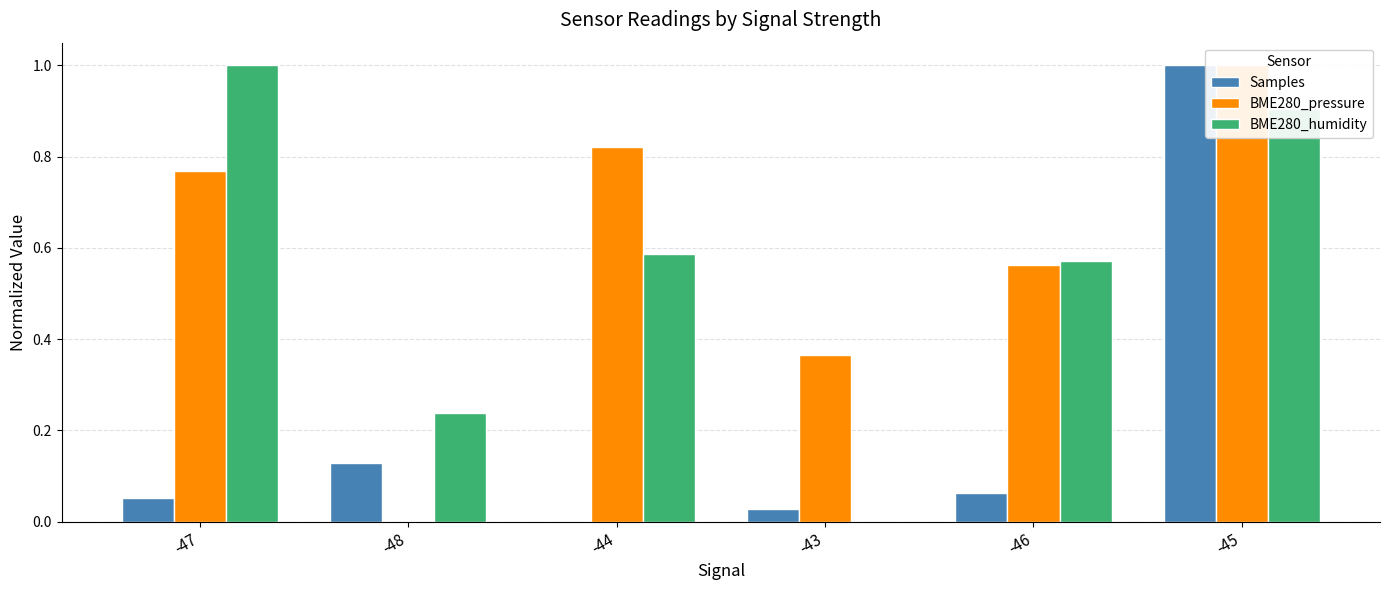

How many groups of bars are there?

6